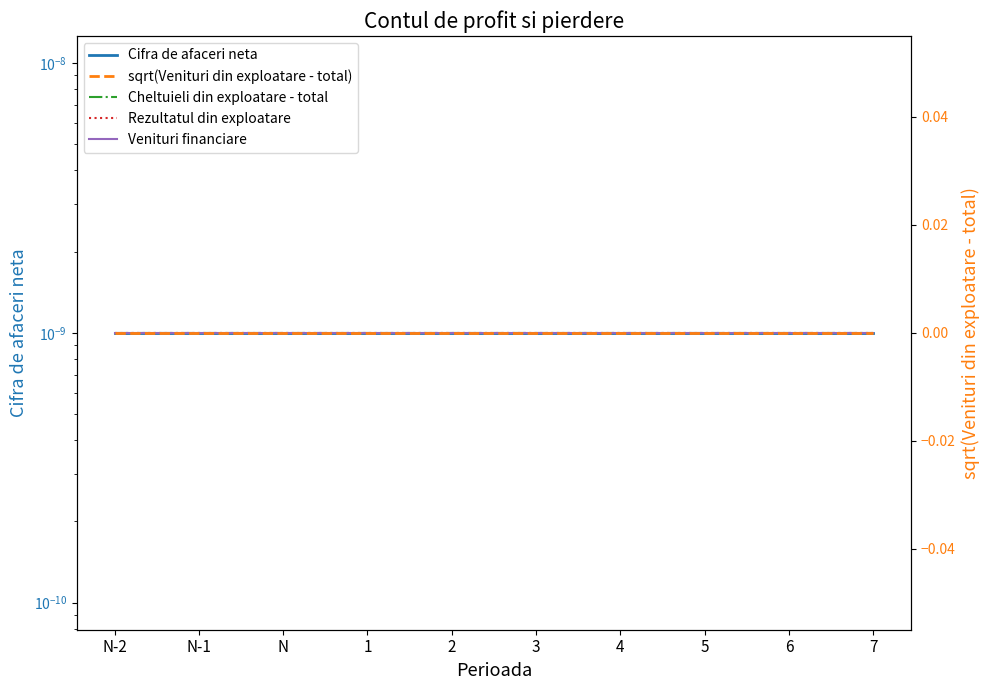

How many lines are shown in the chart?

5